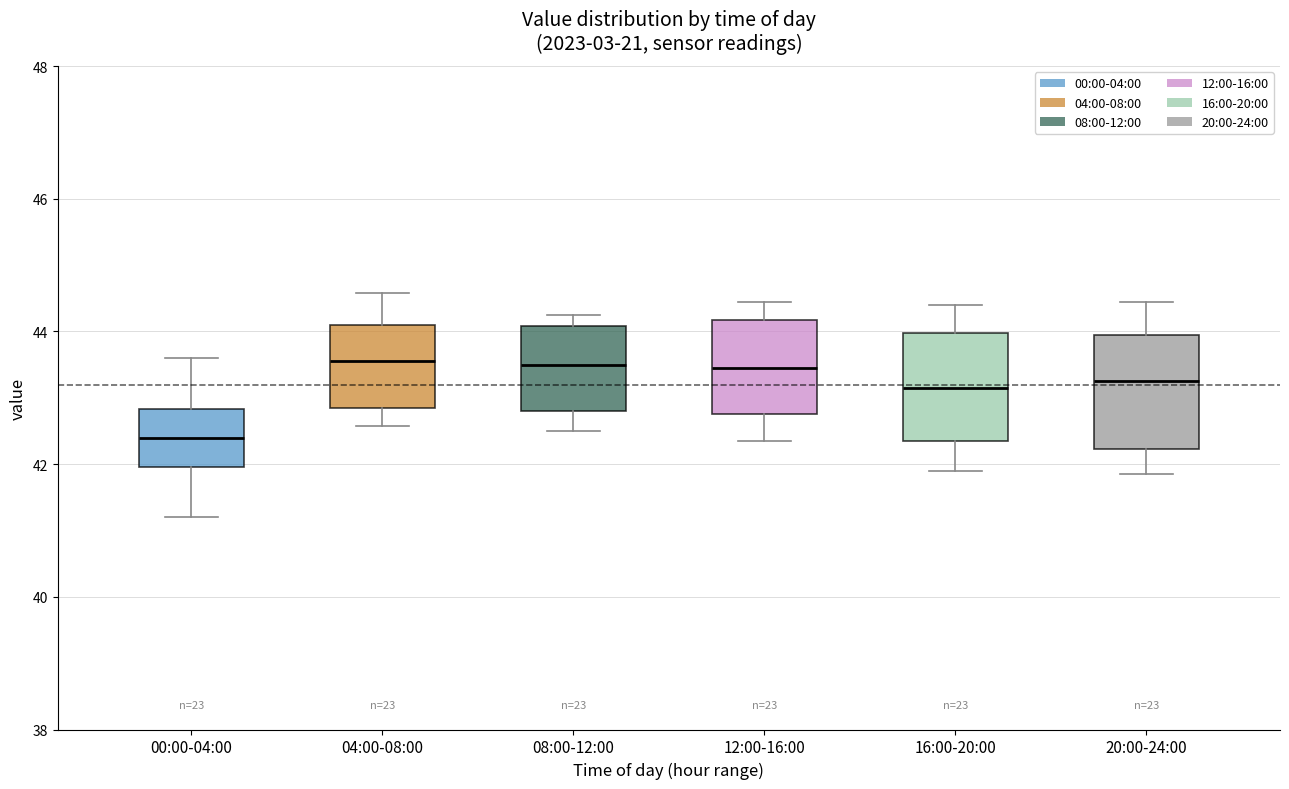

Reading left to right, read every box against the y-axis: the position of its median line, the range the box covers, and the ends of its whiskers. The values are not printed on the chart, so give them approximately, as read against the axis.

00:00-04:00: median 42.4, box 42.0 to 42.8, whiskers 41.2 to 43.6
04:00-08:00: median 43.6, box 42.8 to 44.0, whiskers 42.6 to 44.6
08:00-12:00: median 43.6, box 42.8 to 44.0, whiskers 42.6 to 44.2
12:00-16:00: median 43.4, box 42.8 to 44.2, whiskers 42.4 to 44.4
16:00-20:00: median 43.2, box 42.4 to 44.0, whiskers 42.0 to 44.4
20:00-24:00: median 43.2, box 42.2 to 44.0, whiskers 41.8 to 44.4